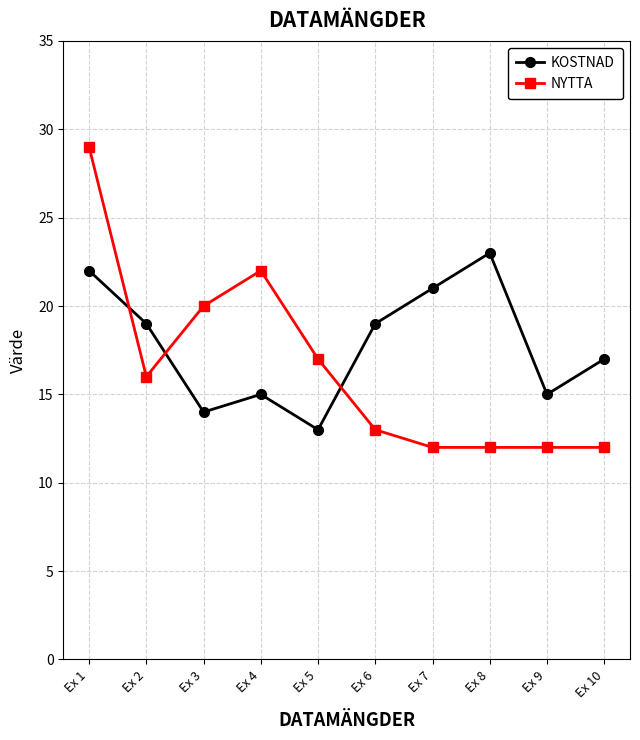

What is the value of the KOSTNAD point at the 7th from the left?

21